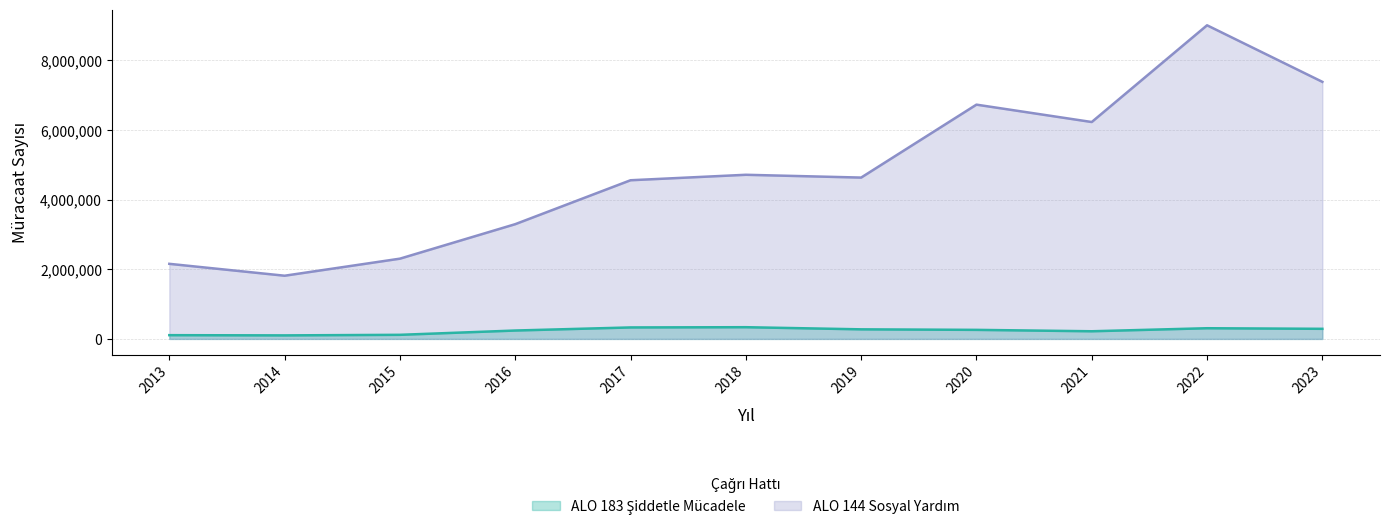

At which category is the sum across all series the highest?

2022